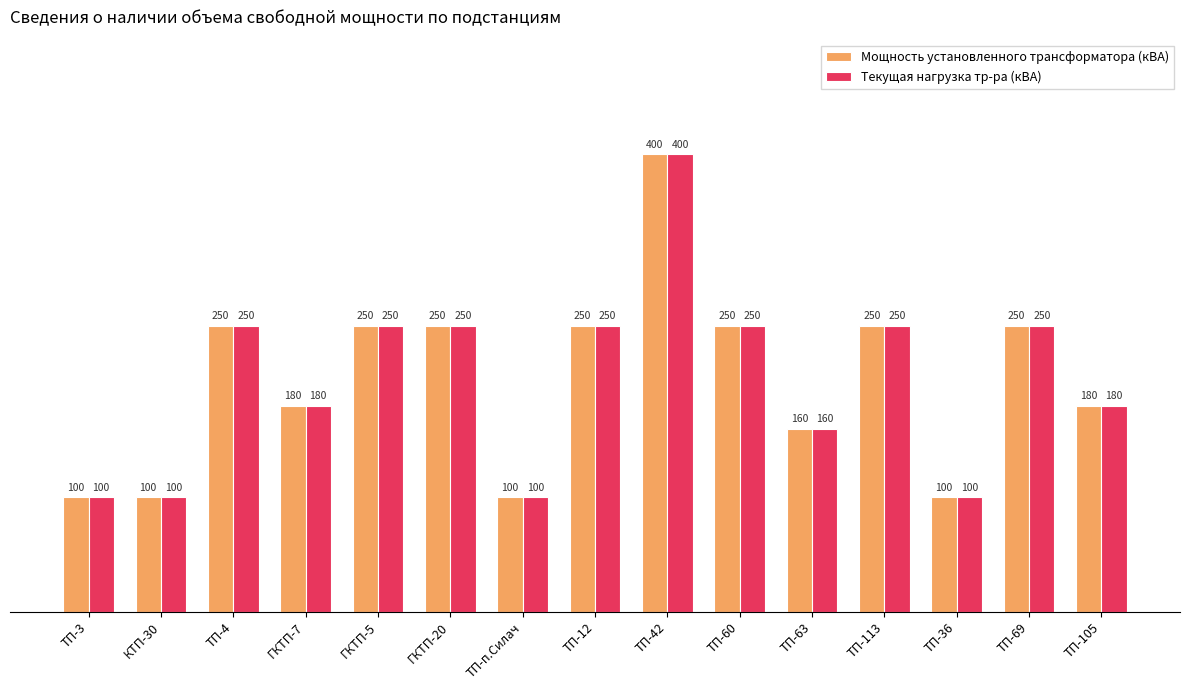

How many data points in Мощность установленного трансформатора (кВА) are less than 250?

7